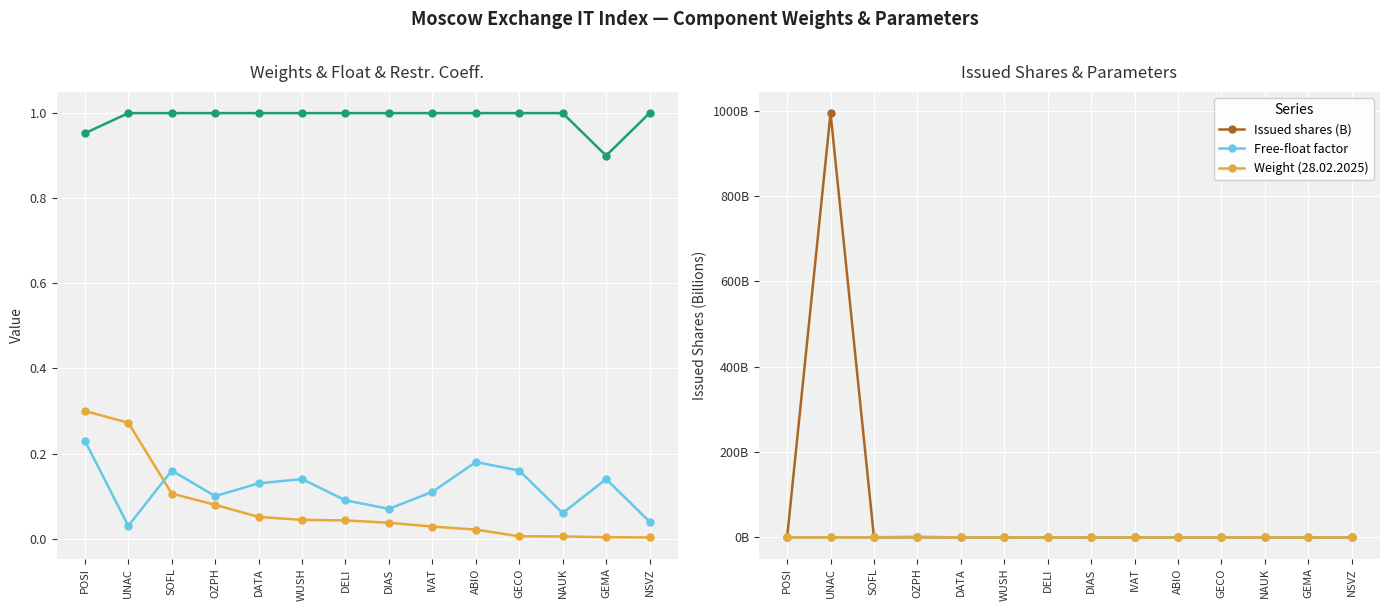

What position from the left is ABIO?

10